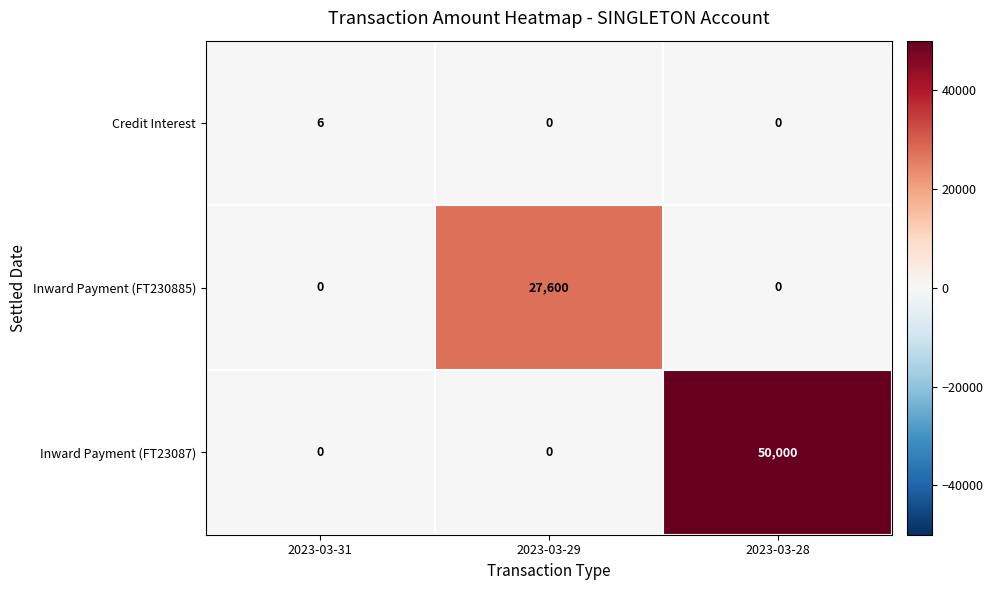

Reading left to right, transcribe all the data shown in this chart.

Credit Interest: 2023-03-31=6	2023-03-29=0	2023-03-28=0
Inward Payment (FT230885): 2023-03-31=0	2023-03-29=27600	2023-03-28=0
Inward Payment (FT23087): 2023-03-31=0	2023-03-29=0	2023-03-28=50000